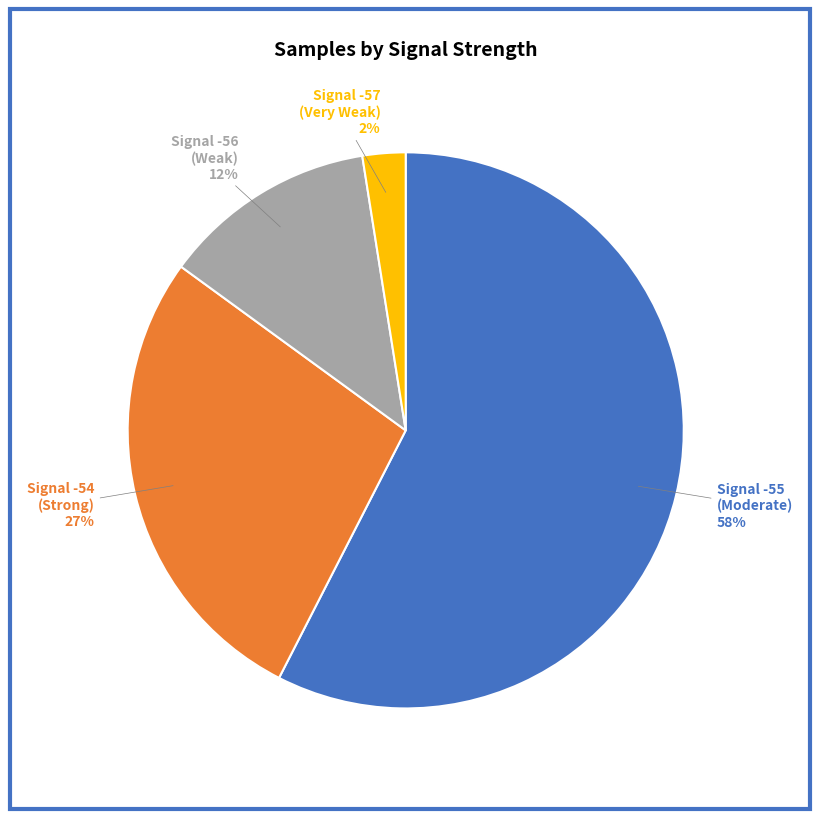

Which slice represents more than half of the pie?

Signal -55 (Moderate) 58%